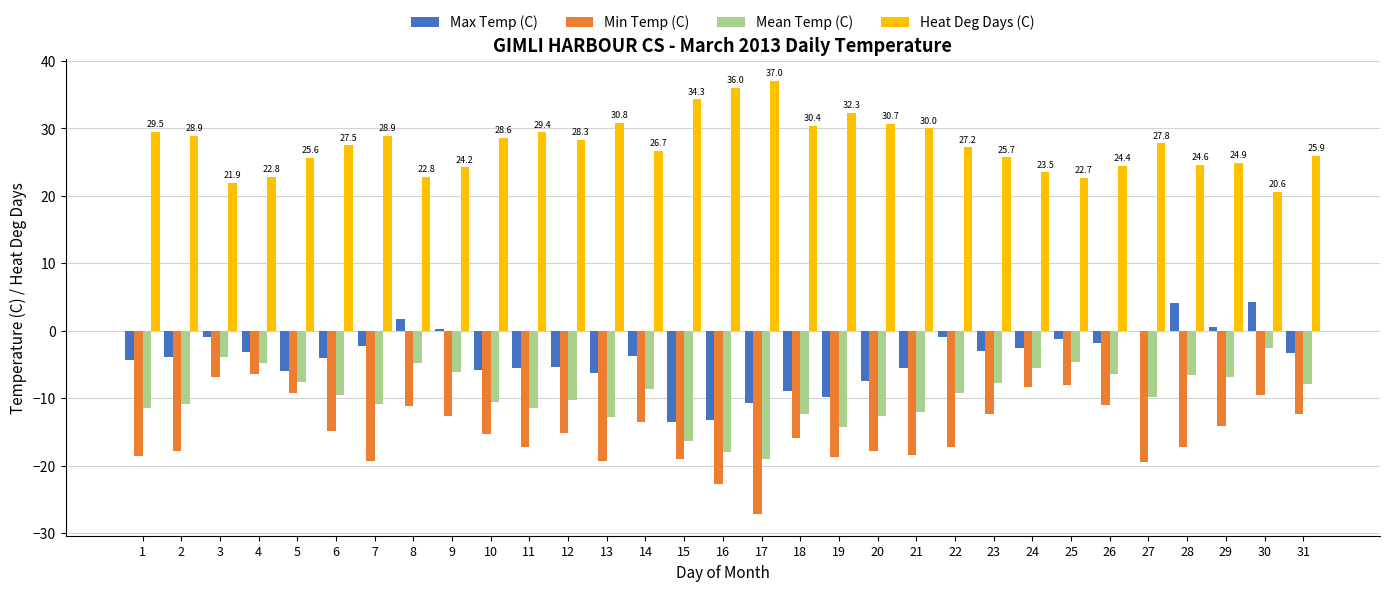

Is the value of Min Temp (C) at 8 greater than the value of Heat Deg Days (C) at 25?

No